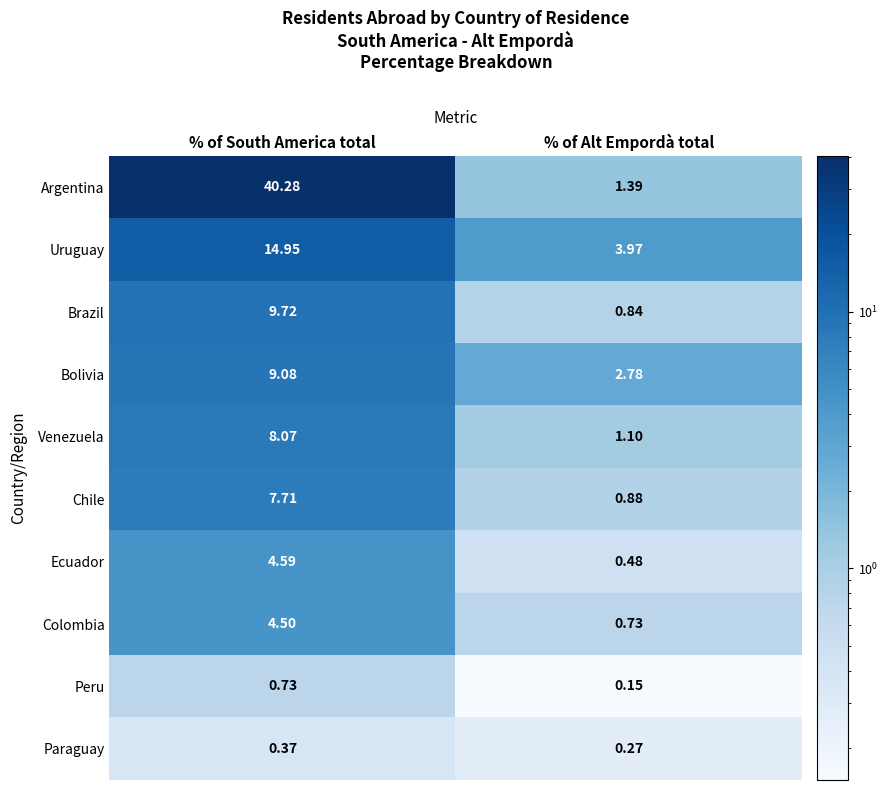

Which series changed the most between % of South America total and % of Alt Empordà total?

Argentina